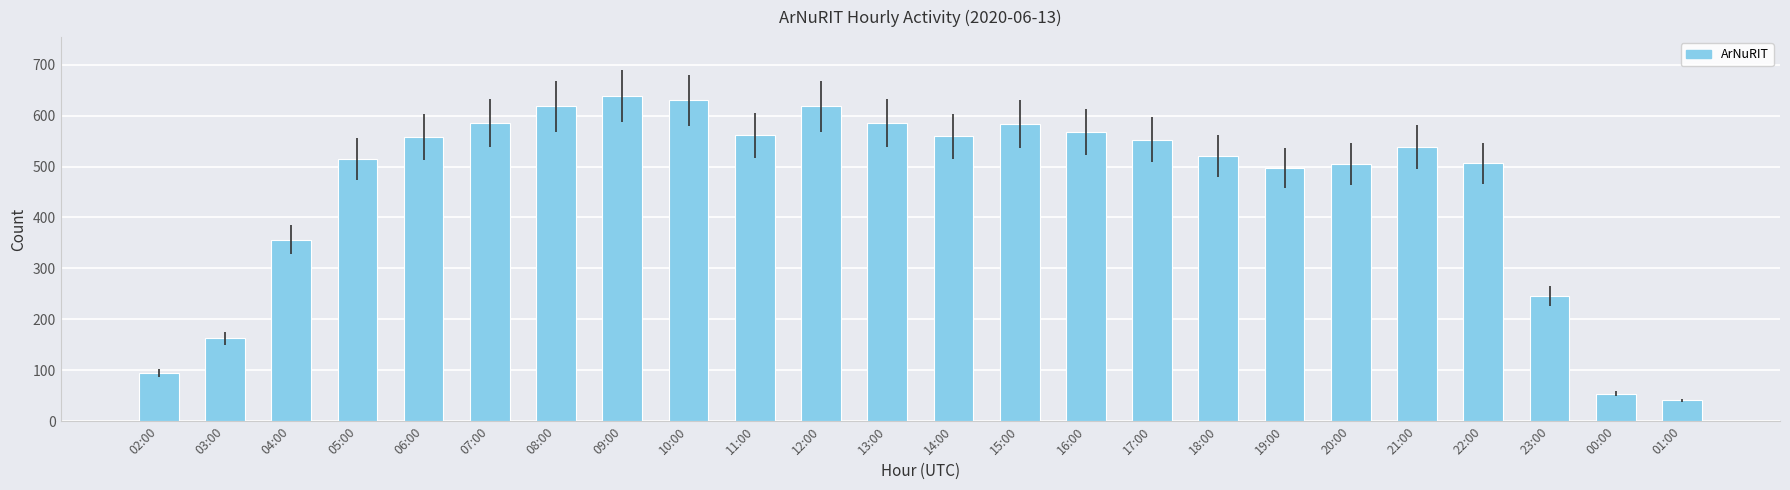

What is the sum of the values at 20:00 and 00:00?

559